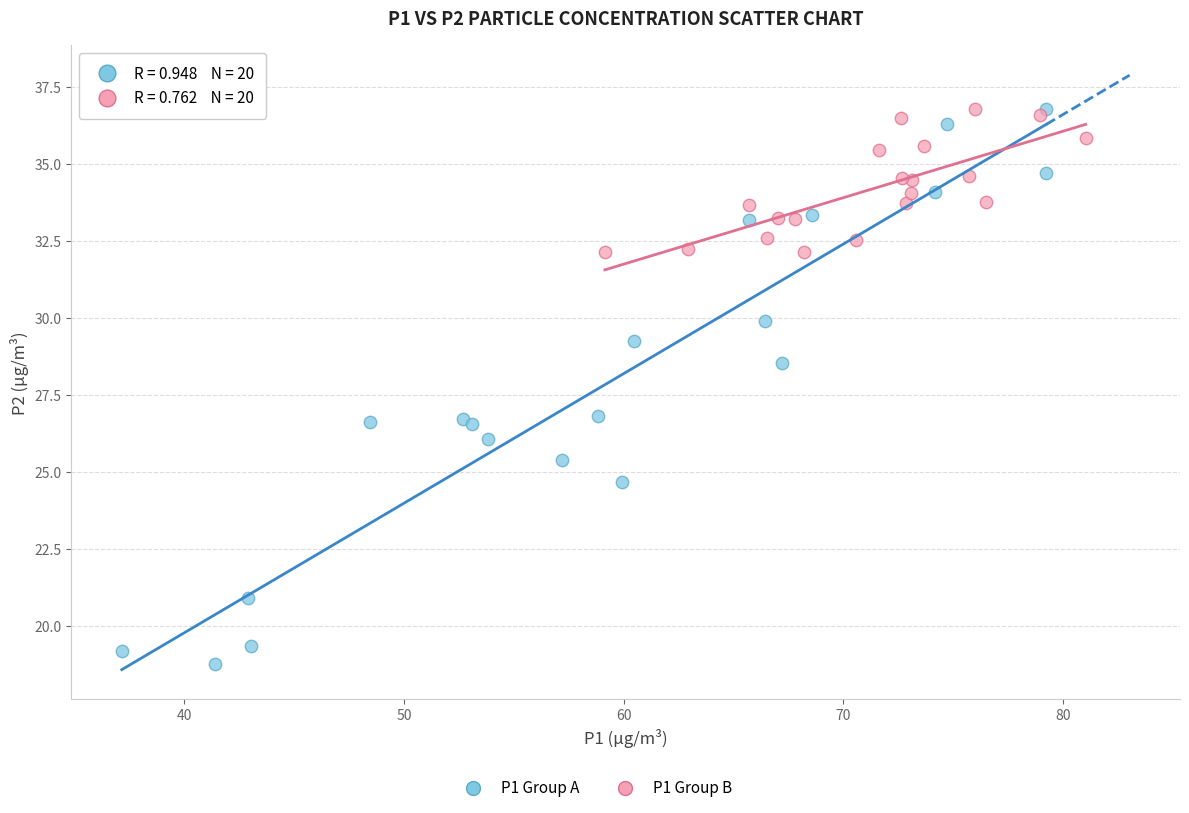

Which series has the widest spread of Y values?

P1 Group A